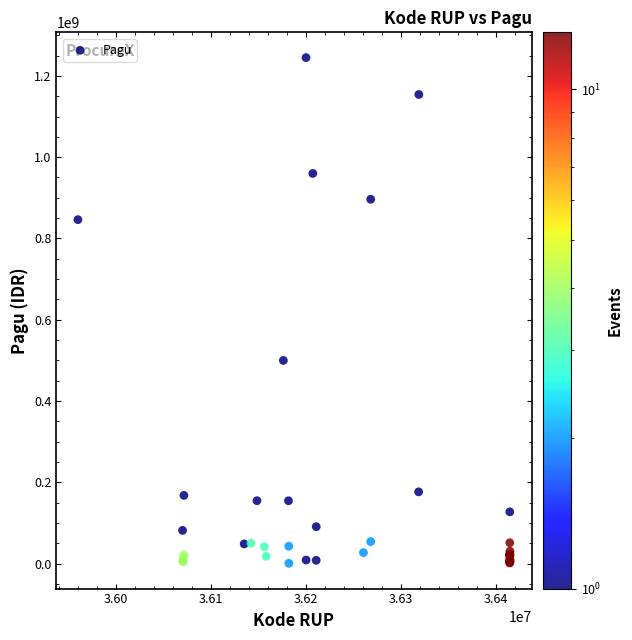

What Y value in the scatter plot is closest to 622840000?

499932000